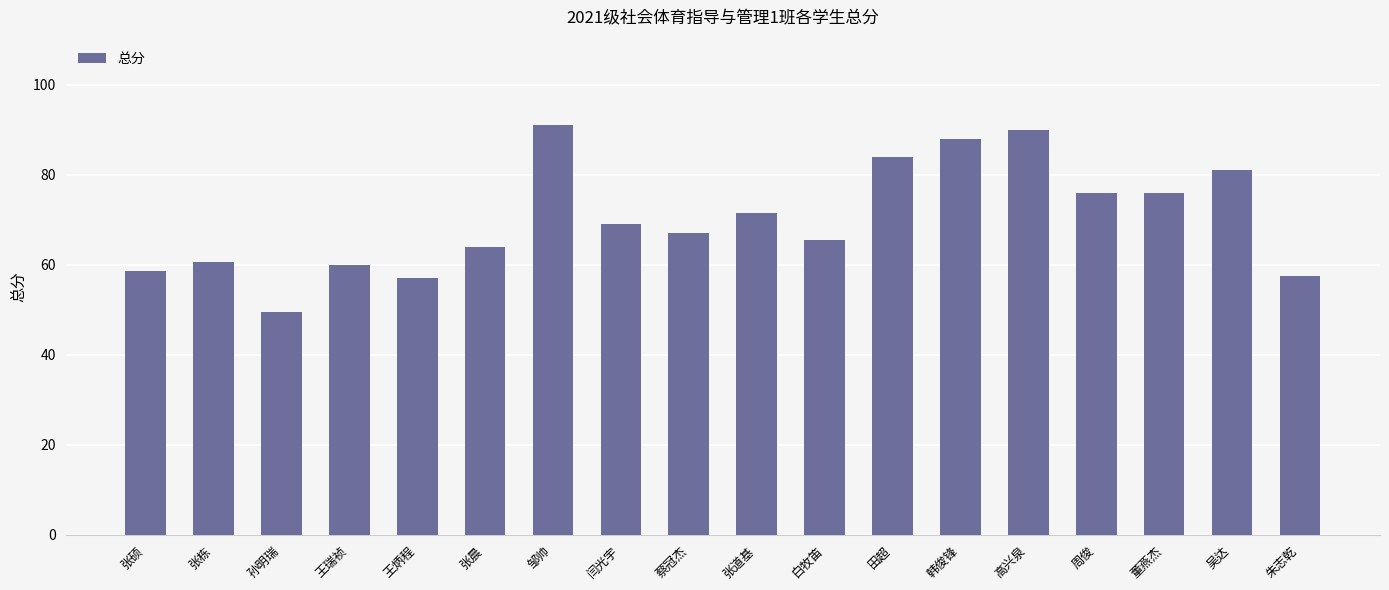

Does the chart contain any negative values?

No